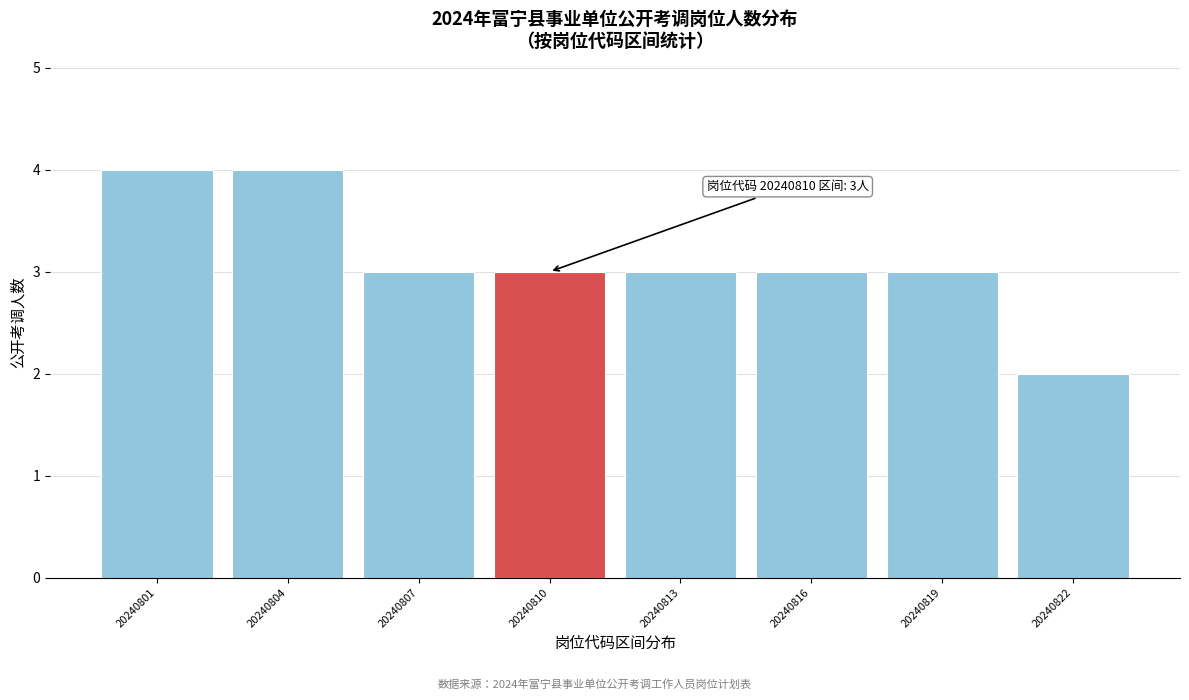

Reading left to right, list all the values displayed in this chart.

4	4	3	3	3	3	3	2